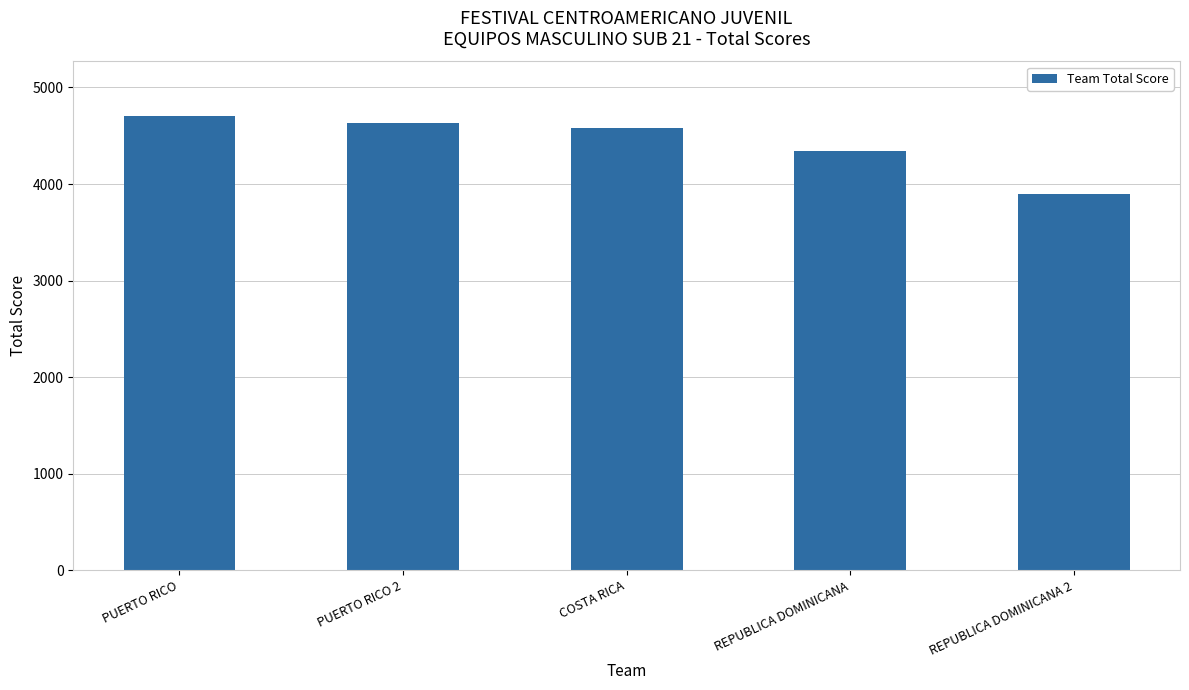

What is the label of the 5th bar from the right?

PUERTO RICO